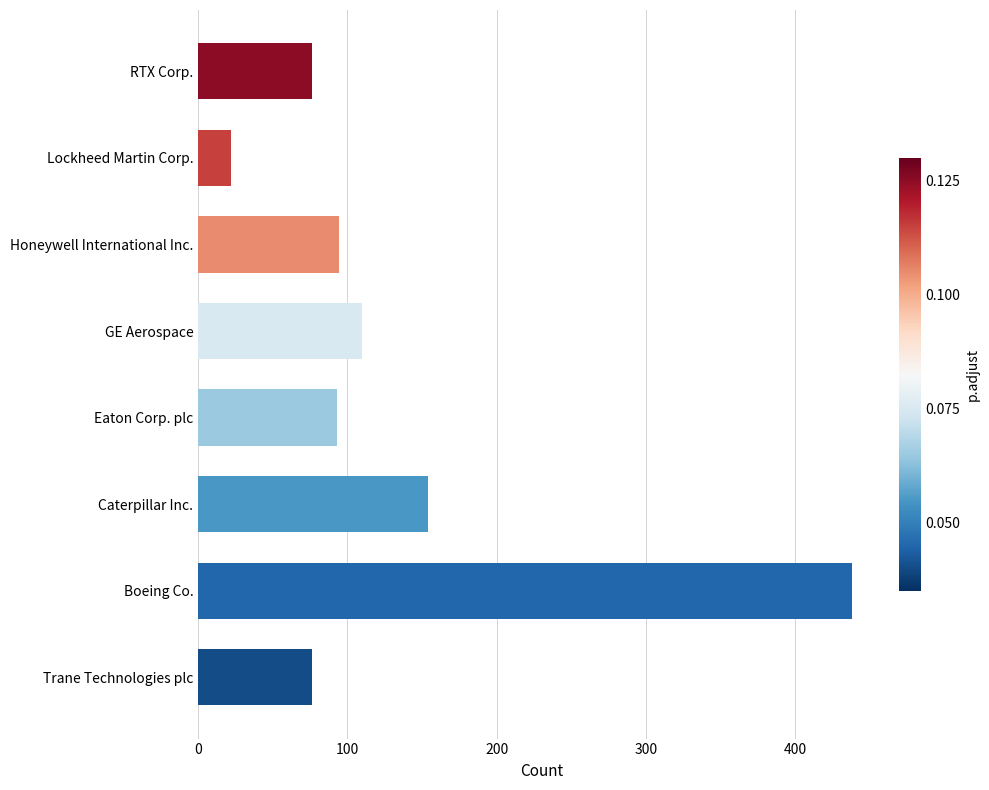

What is the difference between the values at Trane Technologies plc and Caterpillar Inc.?

78